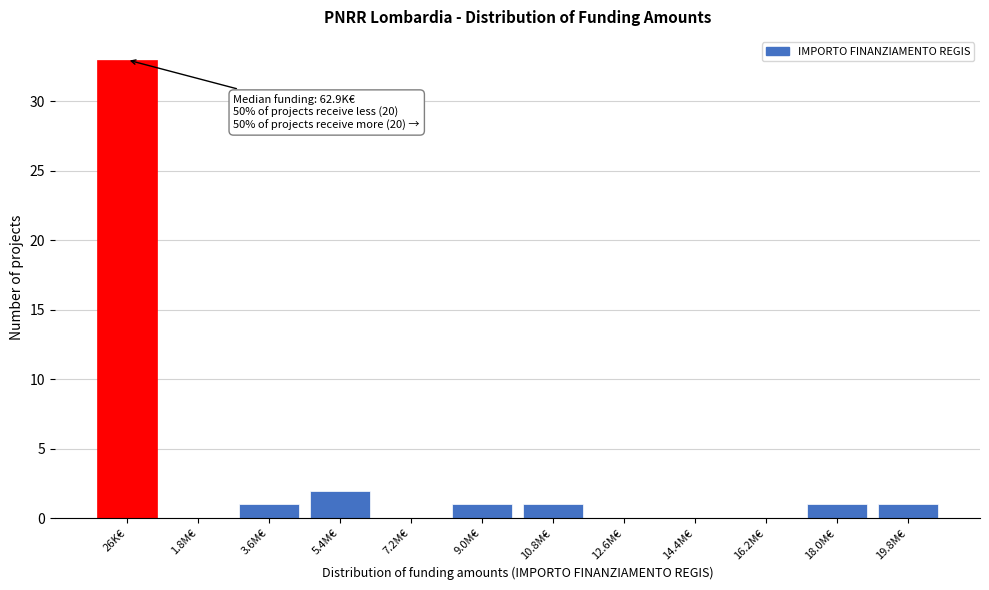

Reading right to left, transcribe all the data shown in this chart.

19.8M€=1	18.0M€=1	16.2M€=0	14.4M€=0	12.6M€=0	10.8M€=1	9.0M€=1	7.2M€=0	5.4M€=2	3.6M€=1	1.8M€=0	26K€=33